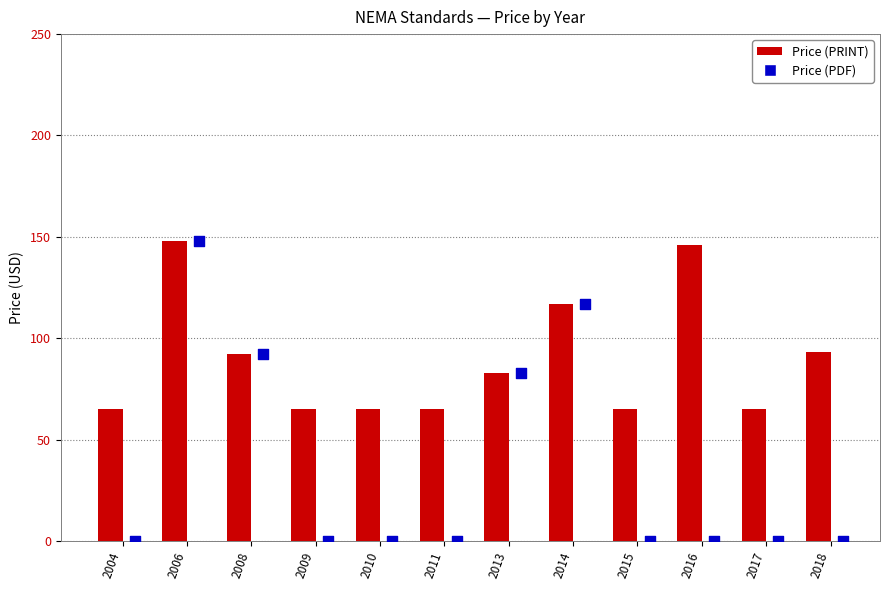

Is the value of Price (PRINT) at 2015 greater than the value of Price (PDF) at 2015?

Yes